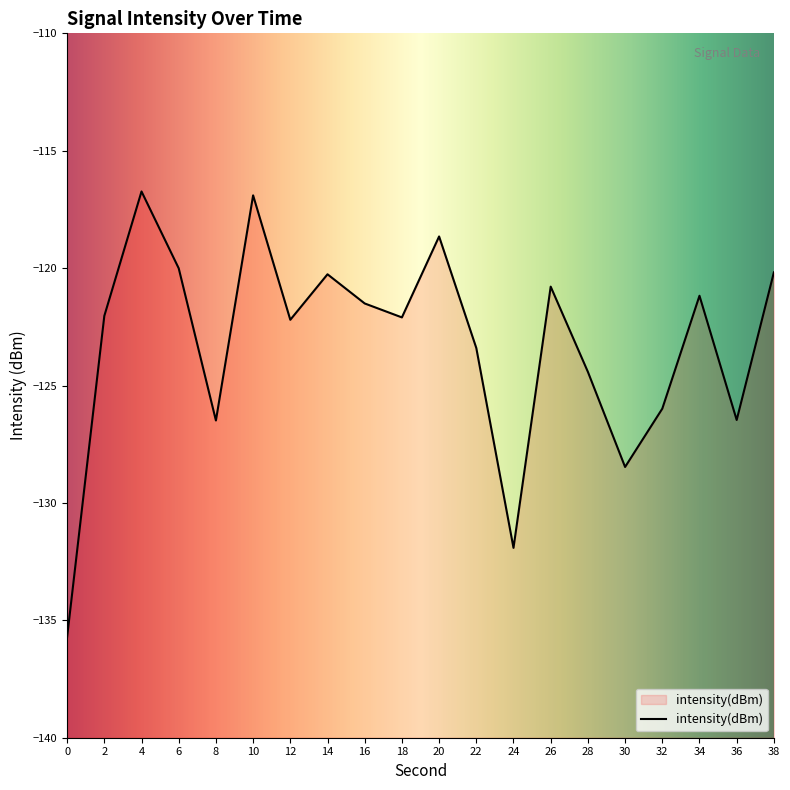

Rank the categories by value from highest to lowest.

4, 10, 20, 6, 38, 14, 26, 34, 16, 2, 18, 12, 22, 28, 32, 36, 8, 30, 24, 0